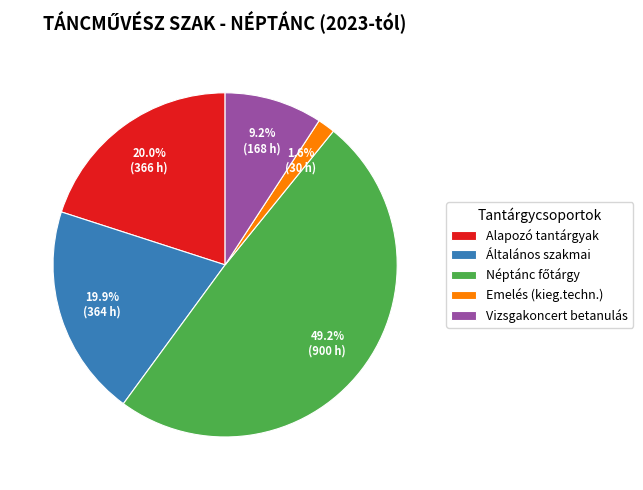

Which has a higher value, Emelés (kieg.techn.) or Vizsgakoncert betanulás?

Vizsgakoncert betanulás